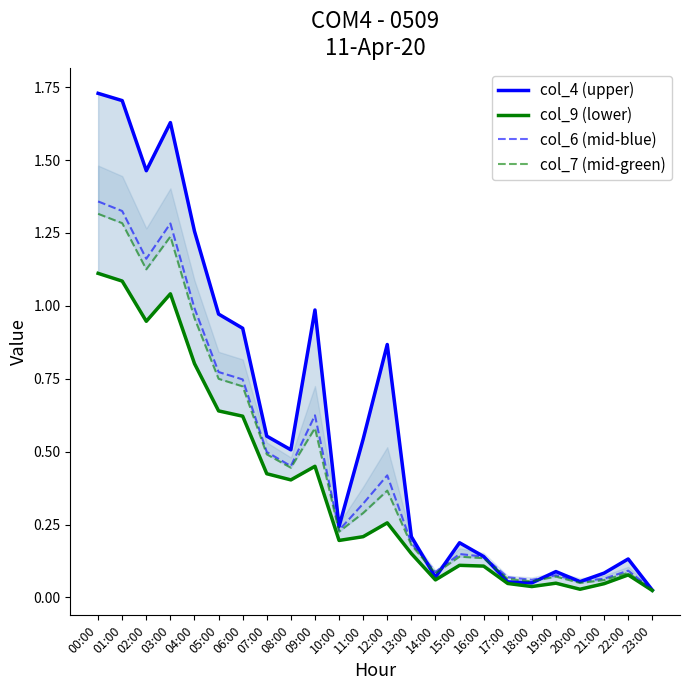

Where is the first local maximum for col_9 (lower)?

03:00